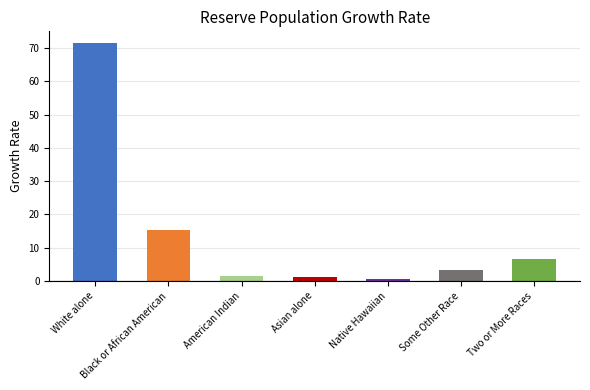

What is the difference between the values at Asian alone and Two or More Races?

5.5